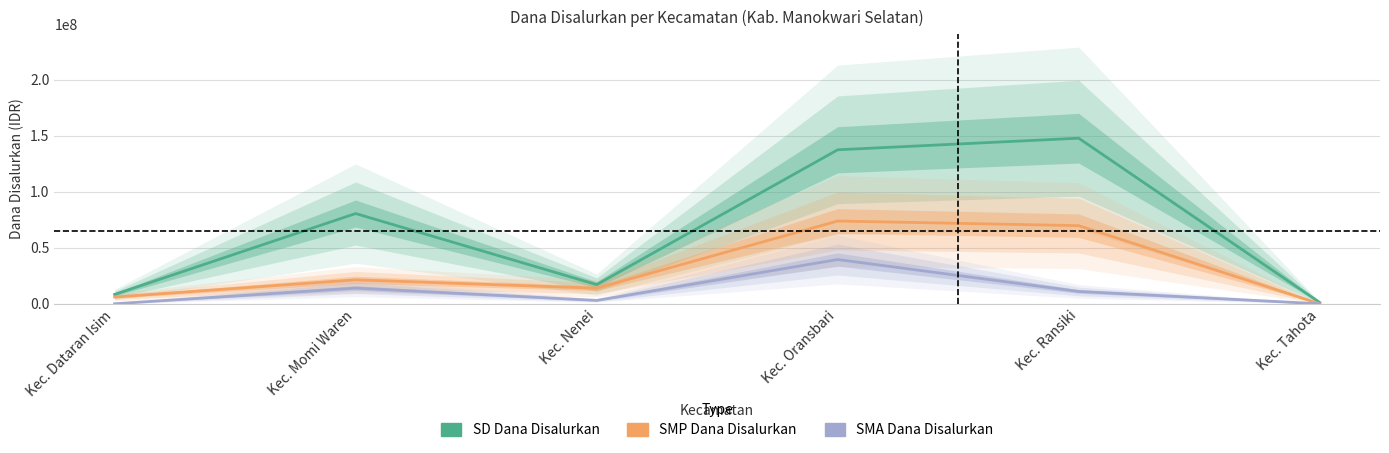

Which series has the largest total across all categories?

SD Dana Disalurkan